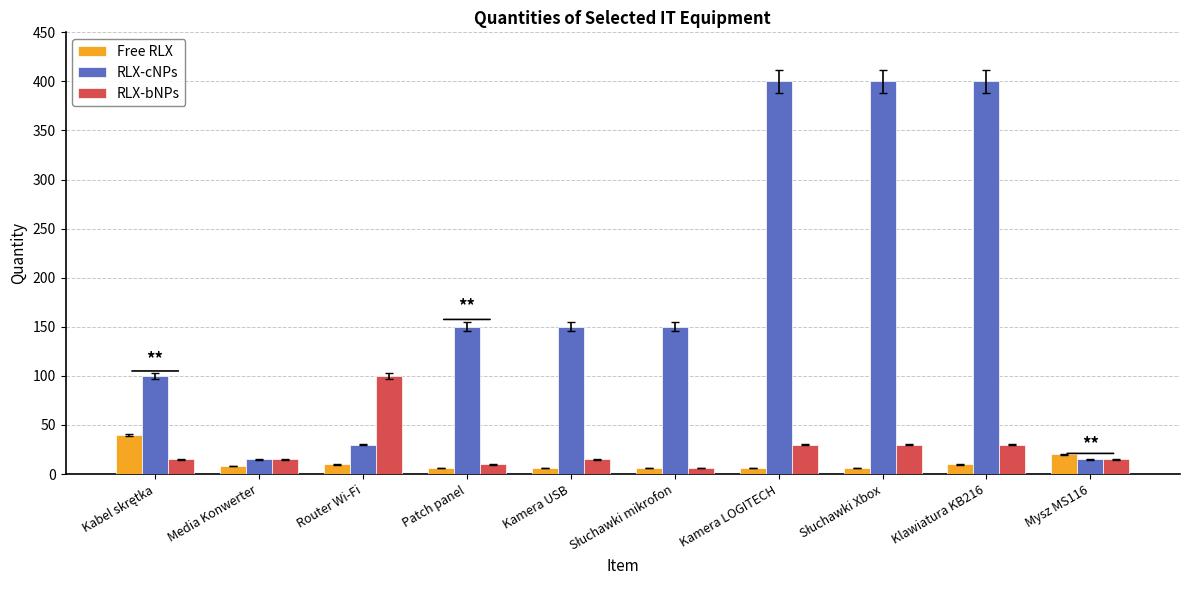

What is the difference between the maximum and minimum values in the RLX-bNPs series?

94